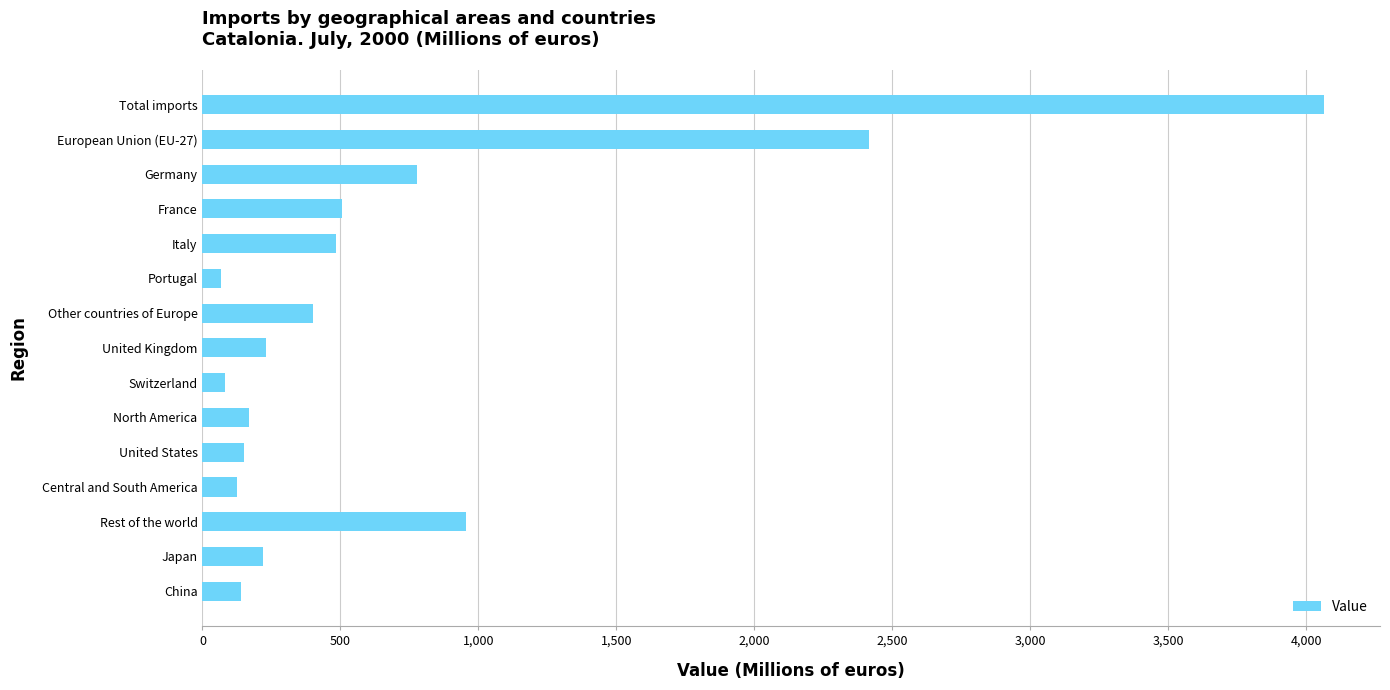

Approximately how many times larger is the value at European Union (EU-27) compared to United Kingdom?

10.4